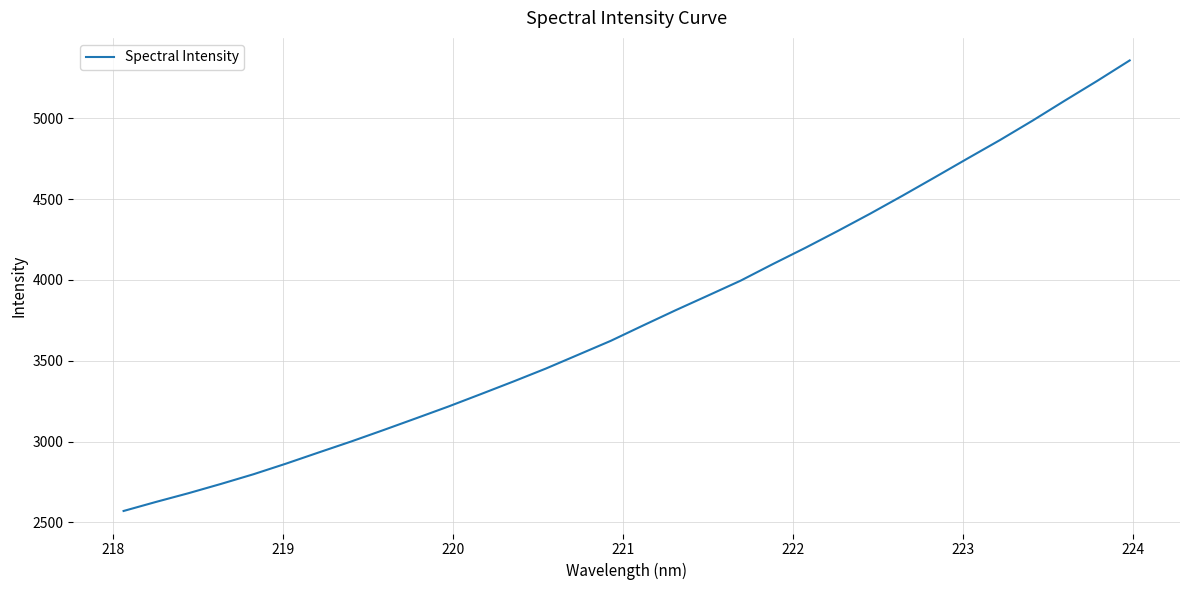

Reading right to left, list all the values displayed in this chart.

5358.4	5232.0	5109.8	4985.5	4865.9	4751.8	4636.4	4522.3	4410.7	4303.5	4199.2	4098.9	3995.6	3904.0	3813.0	3718.9	3623.5	3537.6	3452.0	3371.9	3294.1	3217.3	3144.1	3071.5	3000.5	2932.5	2863.9	2798.4	2738.5	2681.1	2627.1	2571.0